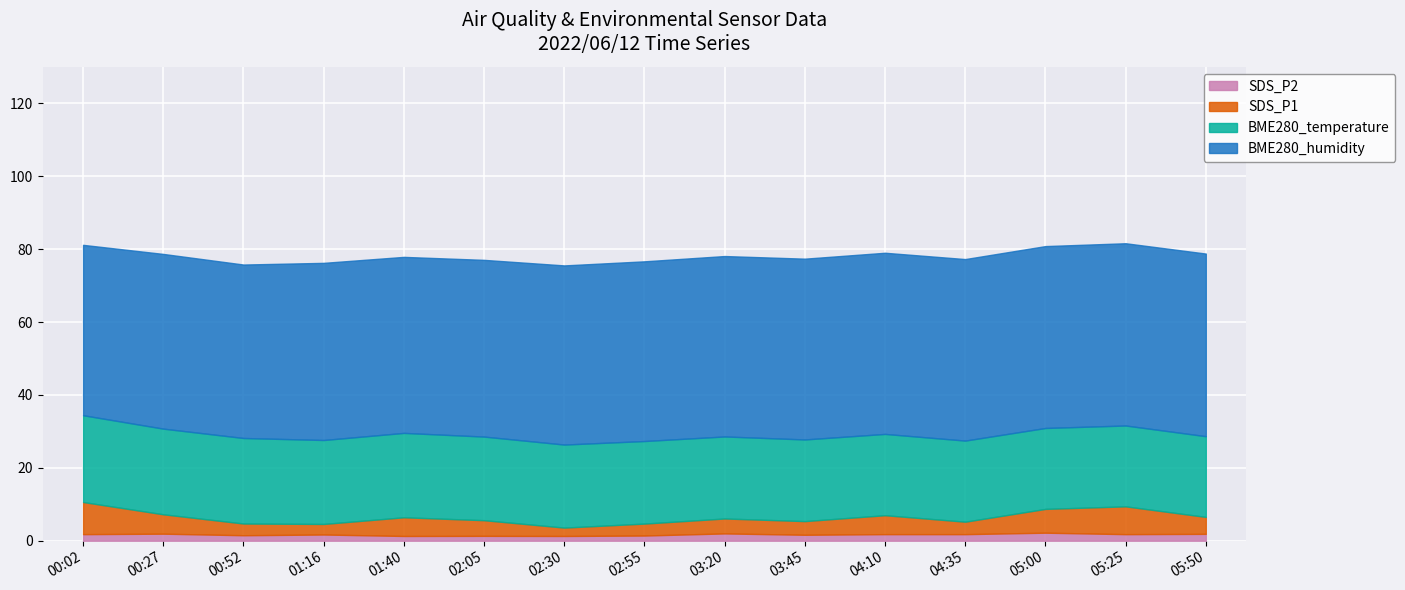

Which series changed the most between 02:05 and 02:55?

SDS_P1